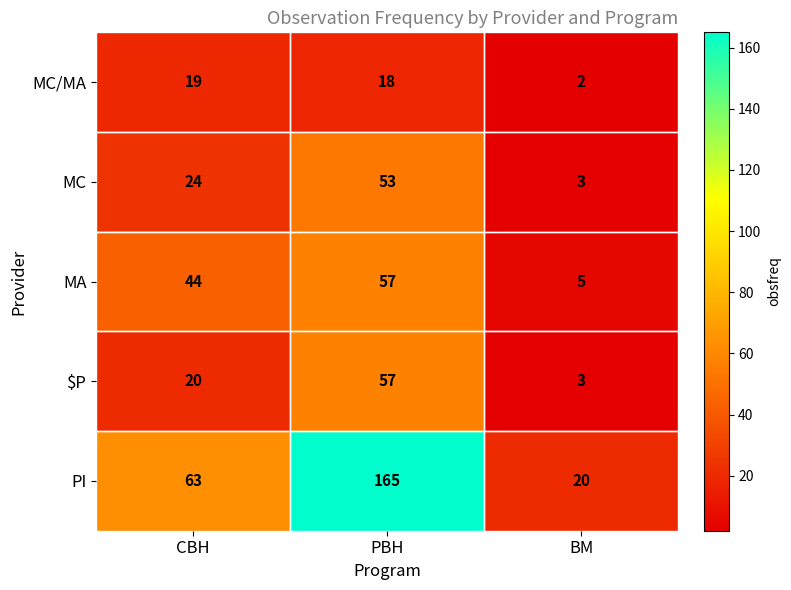

At which category does the chart reach its peak across all series?

PBH